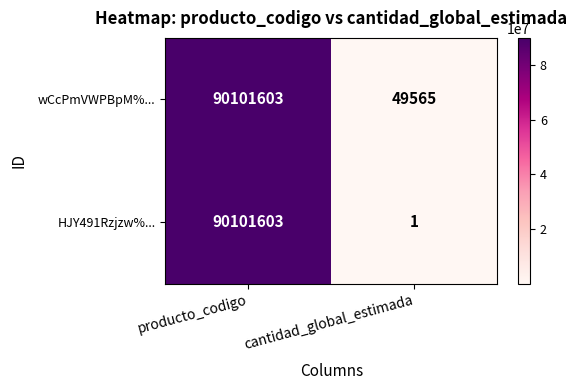

What is the approximate value of HJY491Rzjzw%... at producto_codigo, to the nearest 50?

90101600